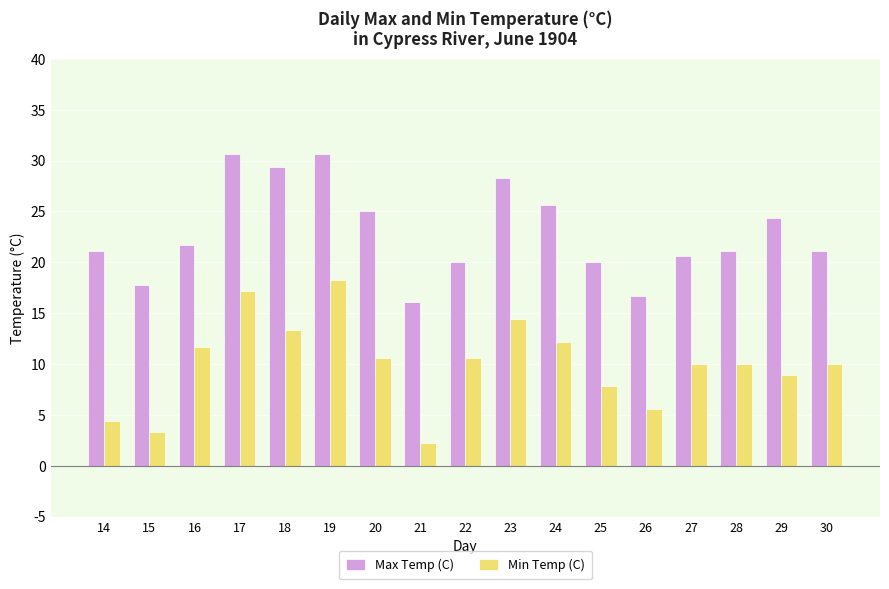

The Min Temp (C) series shows 20.6 at 16. True or false?

False